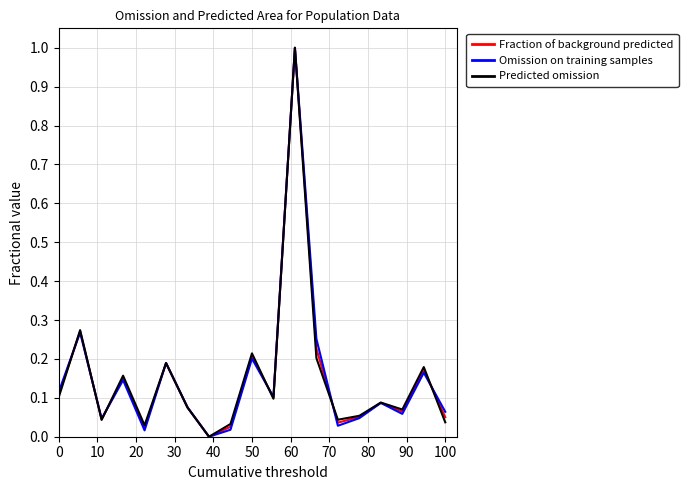

Does the chart have visible grid lines?

Yes